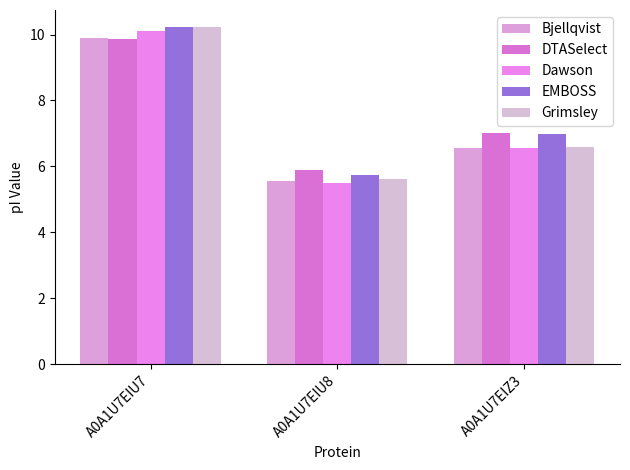

What is the label of the 3rd bar from the left?

A0A1U7EIZ3